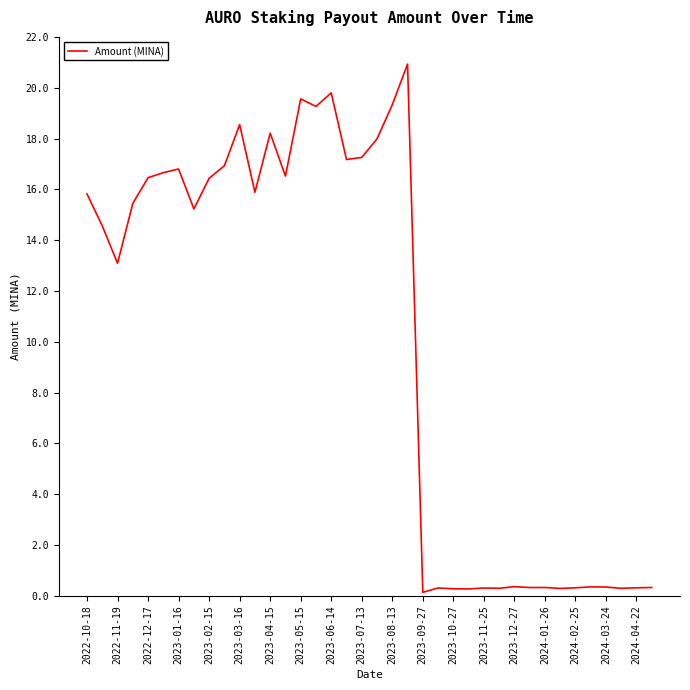

What is the greatest value displayed?

20.9